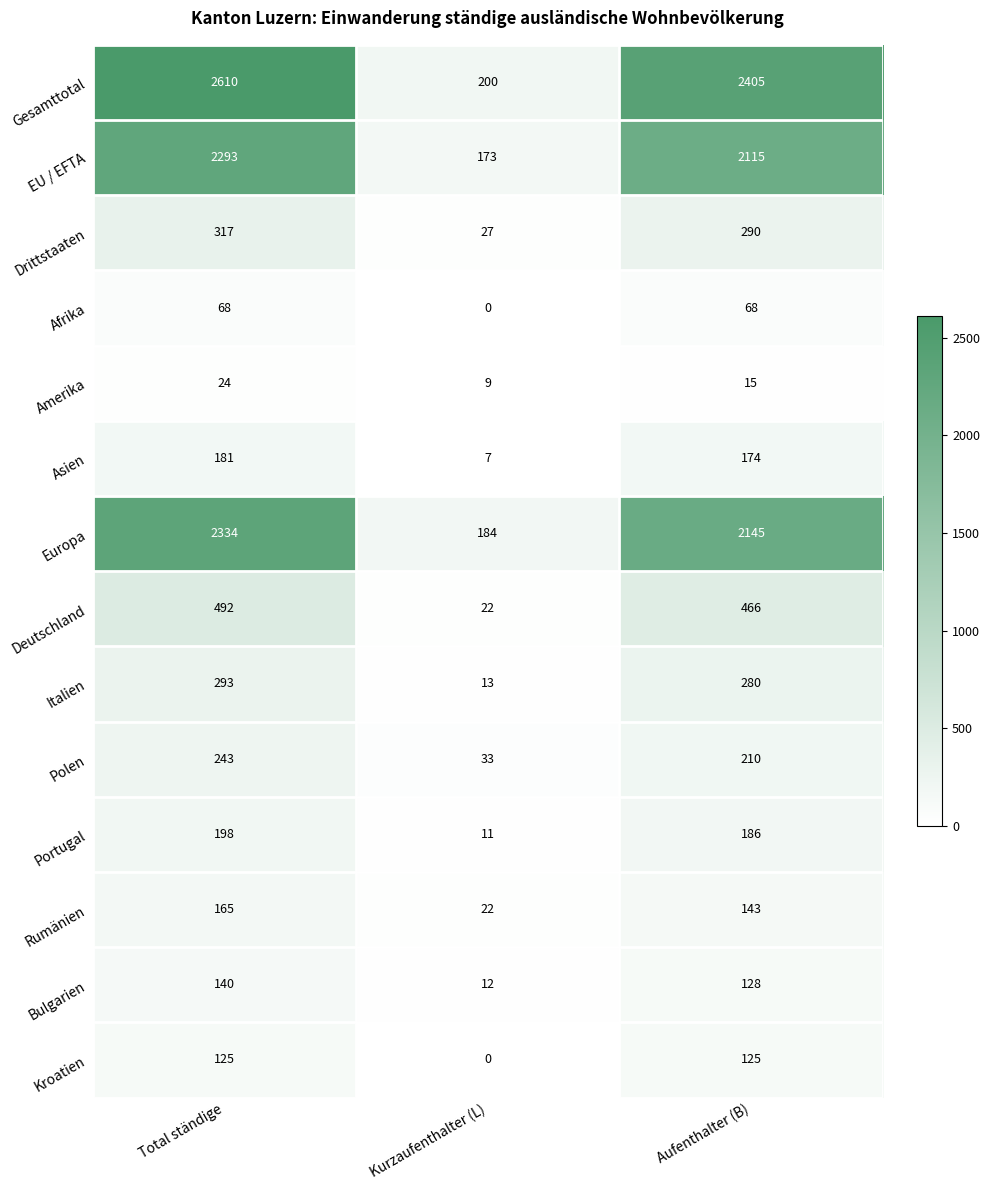

What is the sum of the Kroatien values at Total ständige and Aufenthalter (B)?

250